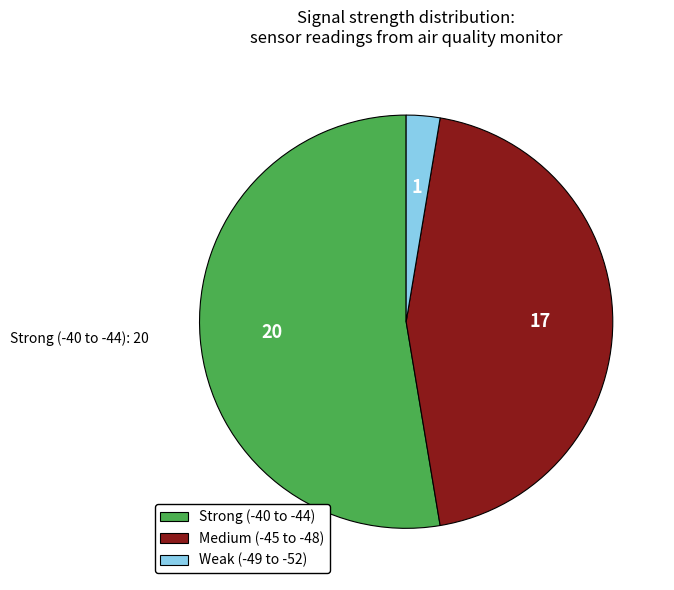

Rank the categories by value from lowest to highest.

Weak (-49 to -52), Medium (-45 to -48), Strong (-40 to -44)